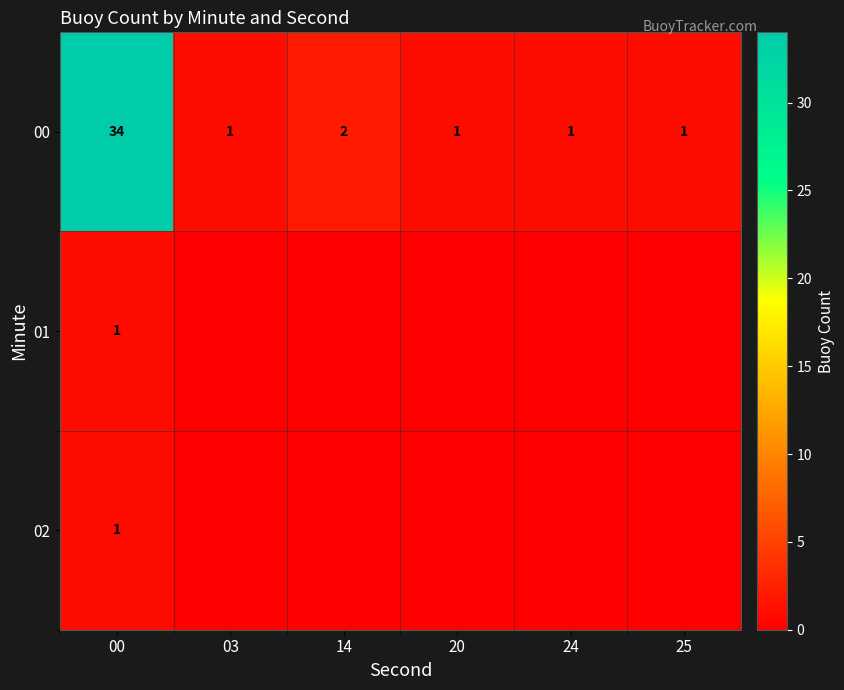

What is the spread (max minus min) of values at 20?

1